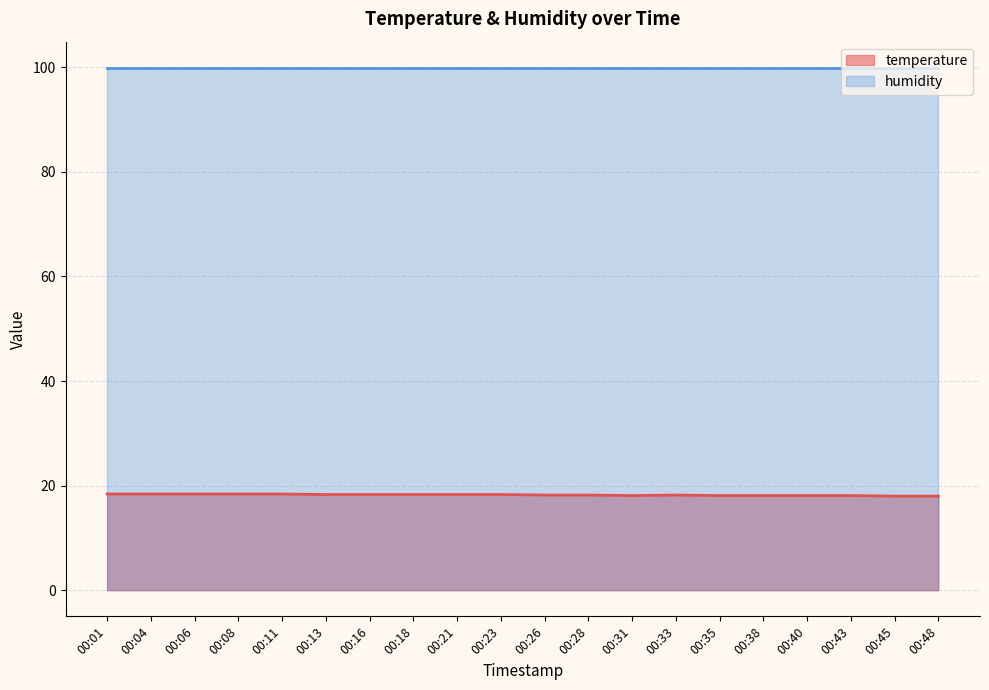

What is the change in value from 00:38 to 00:48?

-0.1